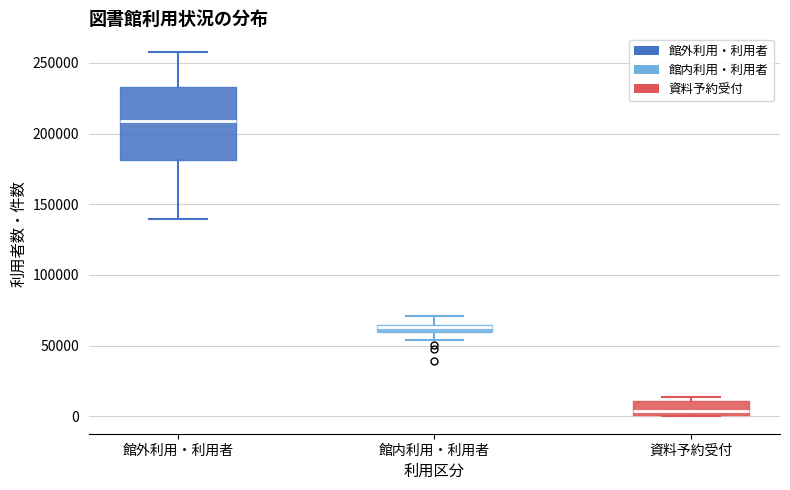

Comparing the boxes themselves (not the whiskers), which one is the tallest?

館外利用・利用者